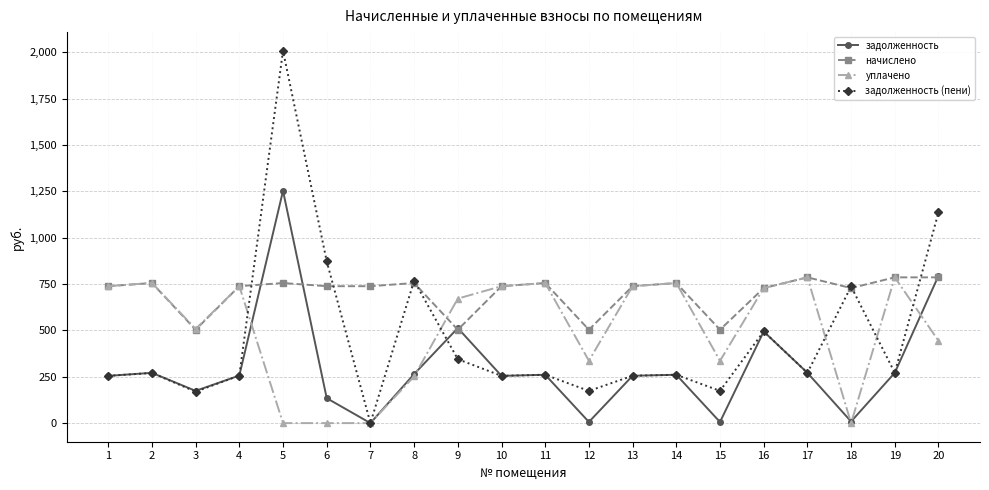

At which category does the chart reach its peak across all series?

5